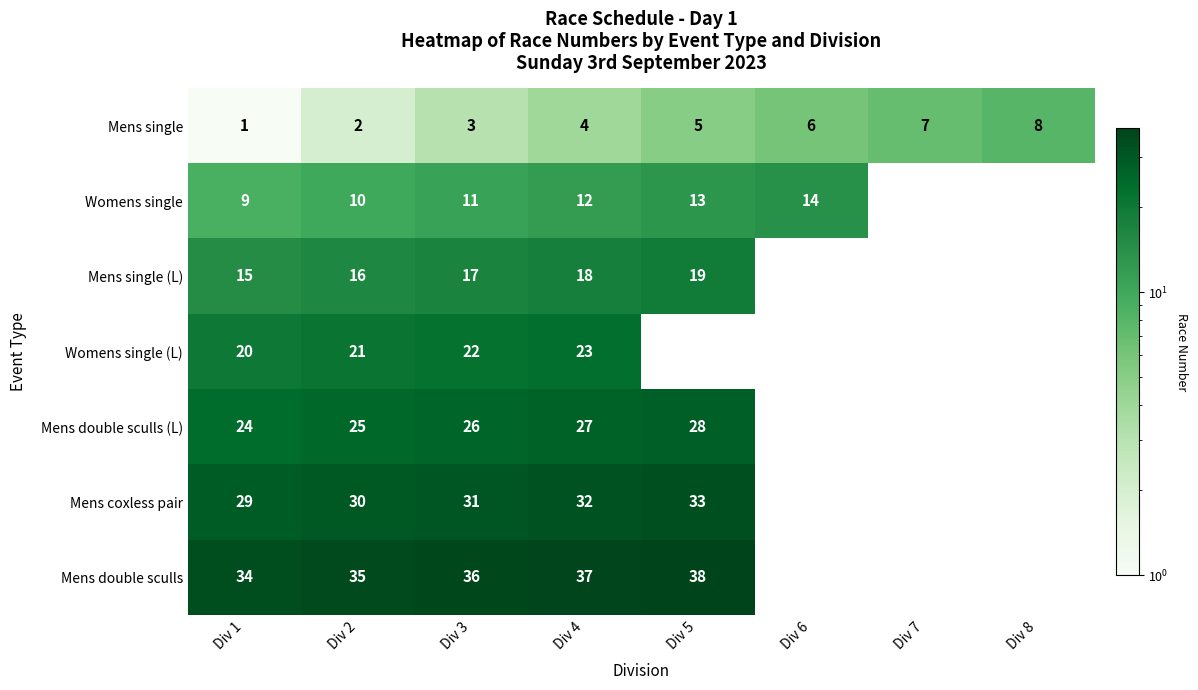

Is it true that Mens single (L) equals 6 at Div 5?

False